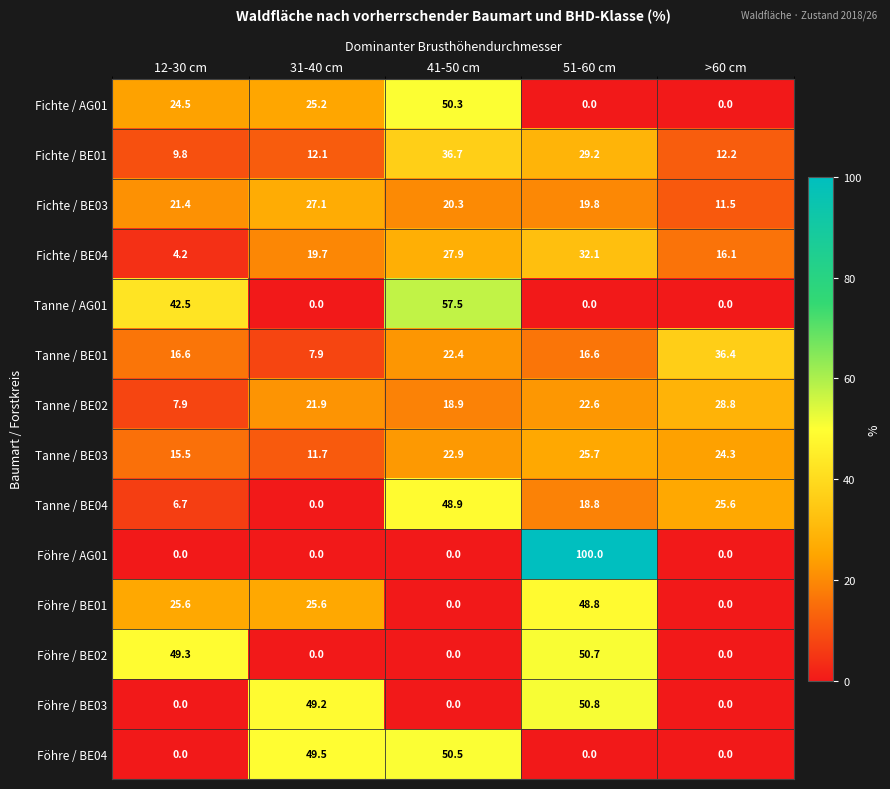

Rank the categories by Tanne / BE02 value from lowest to highest.

12-30 cm, 41-50 cm, 31-40 cm, 51-60 cm, >60 cm